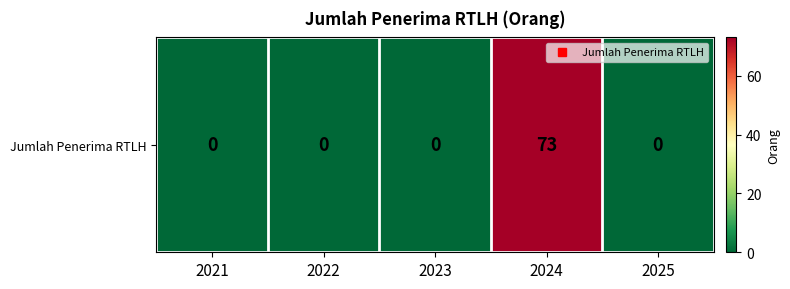

What is the sum of all values?

73